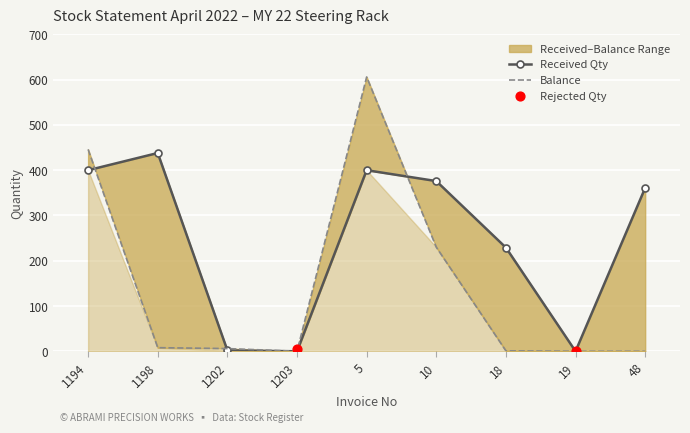

At how many categories does at least one series exceed 414?

3